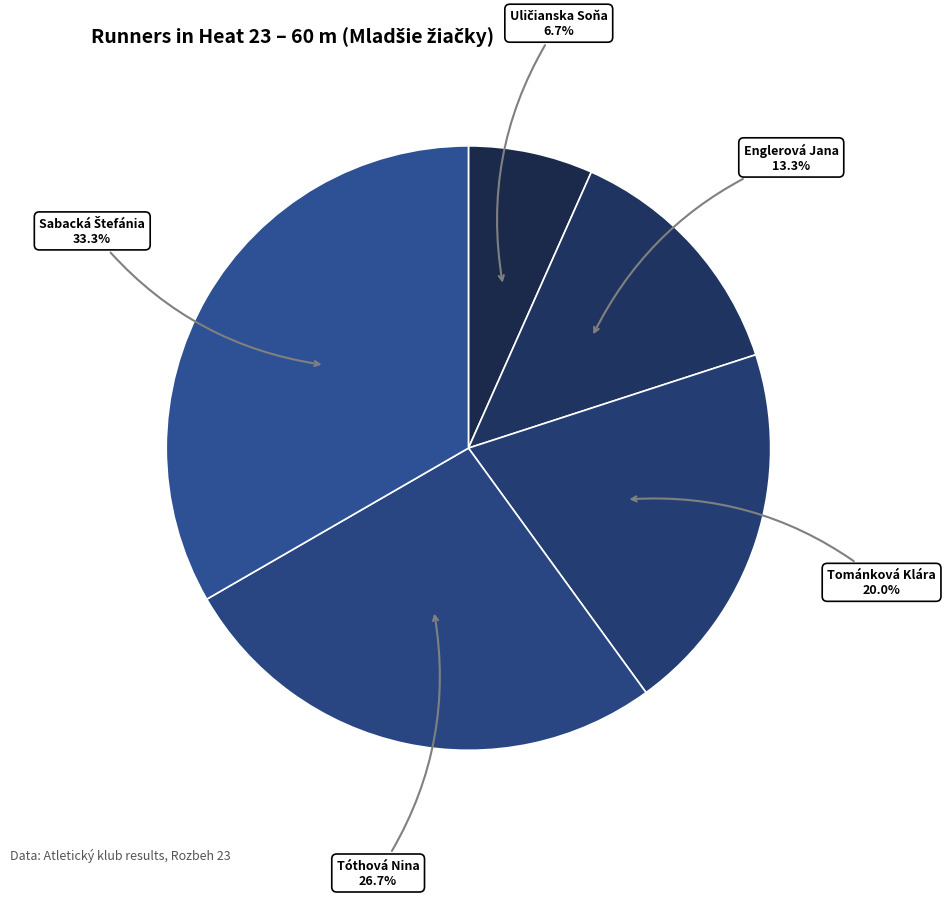

How many slices are in this pie chart?

5